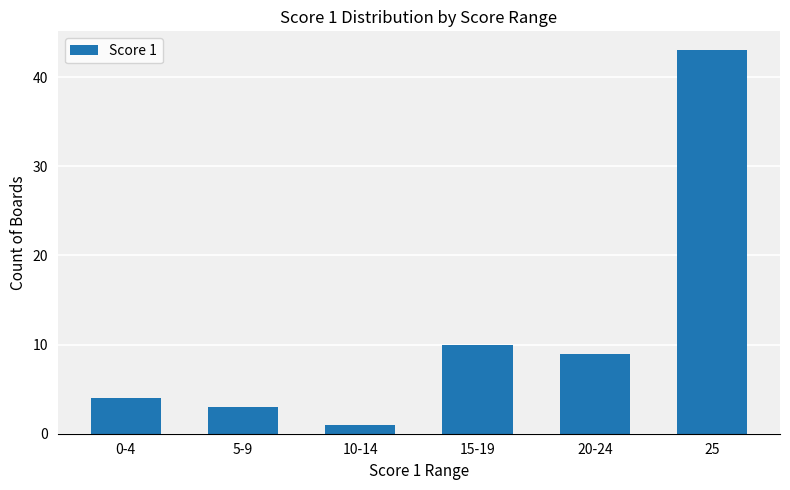

What is the sum of all values?

70